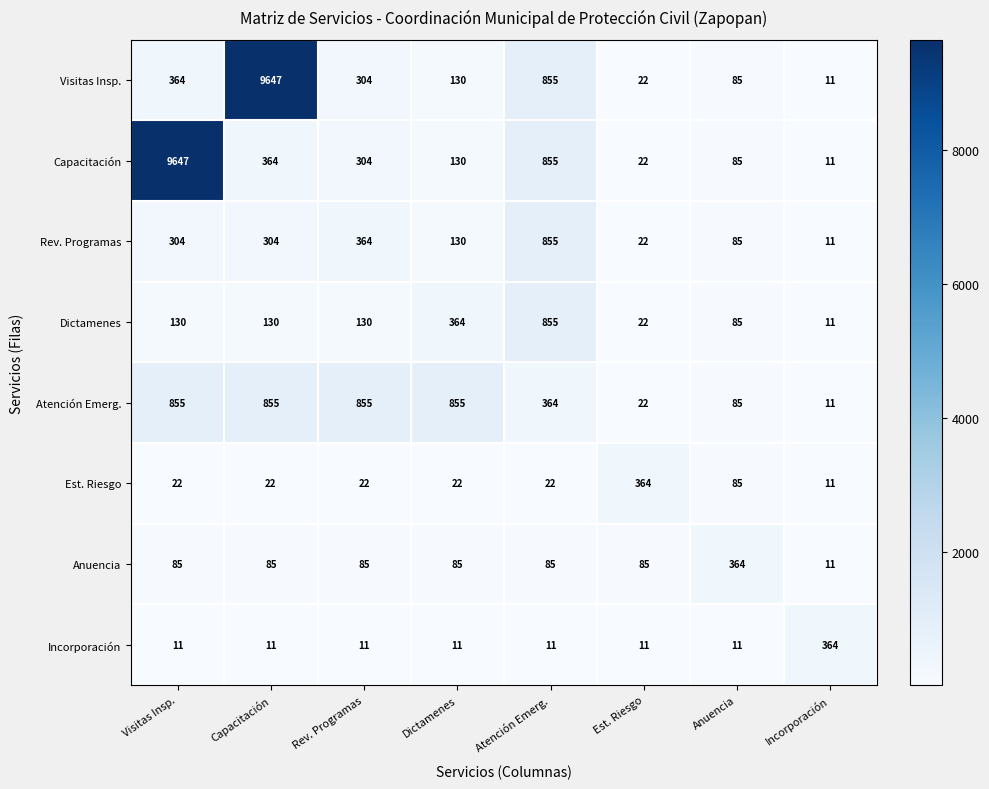

Between Visitas Insp. and Incorporación, which series saw the biggest shift?

Capacitación